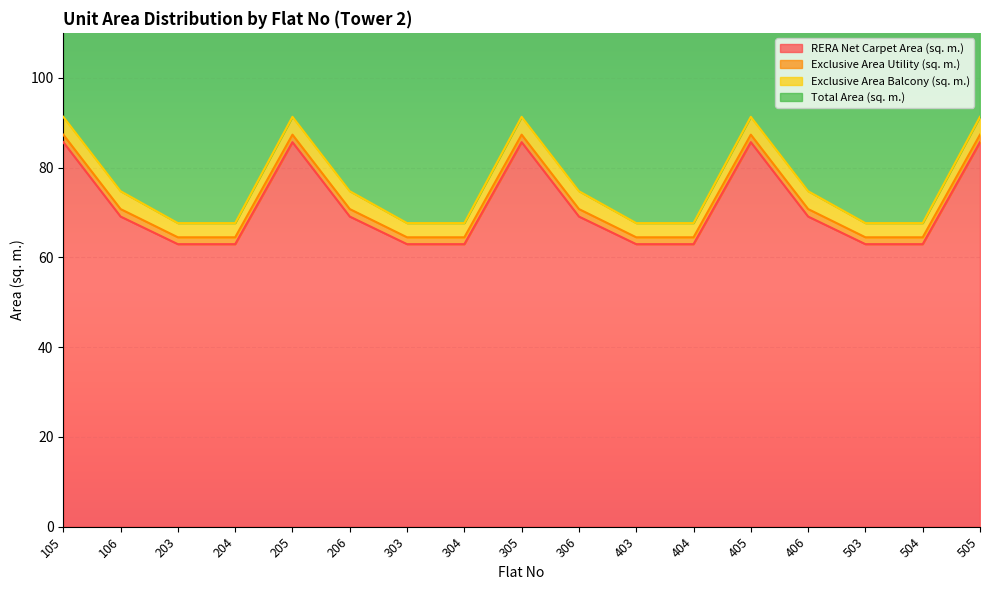

True or false: RERA Net Carpet Area (sq. m.) has a value of 85.5 at 304.

False